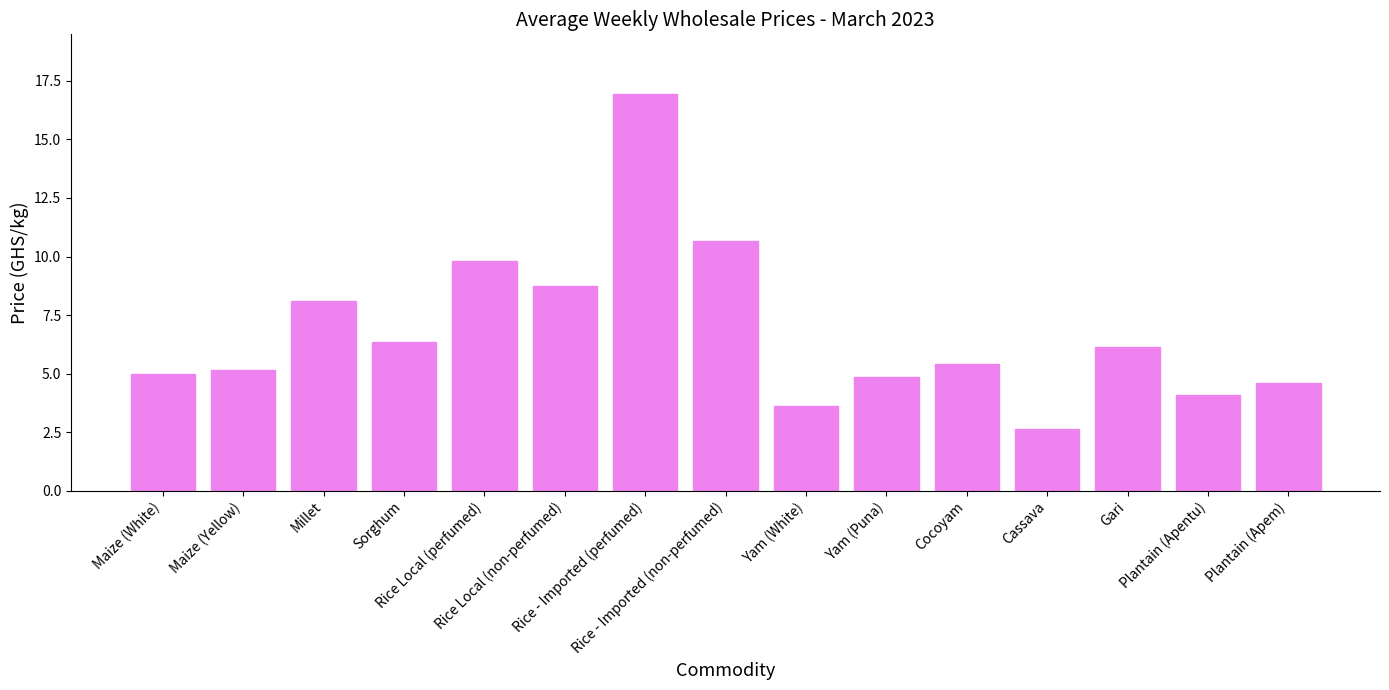

How many categories are shown in the chart?

15